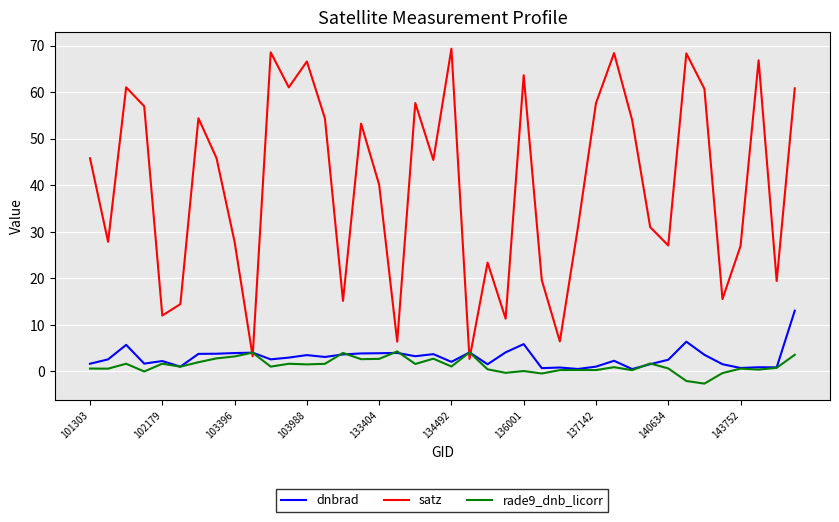

Which series has the widest spread of values?

satz